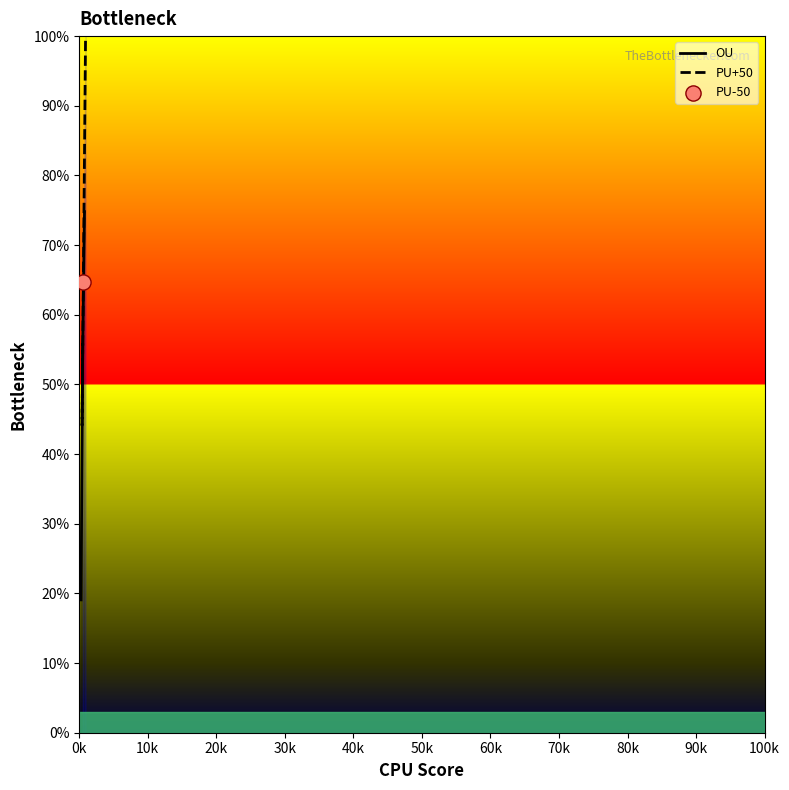

At how many categories does at least one series exceed 39?

3